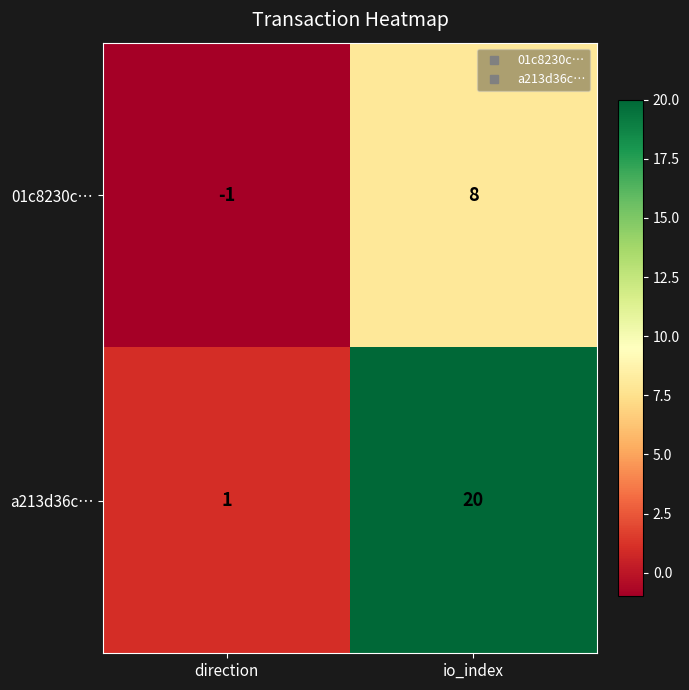

What is the minimum value shown in the chart?

-1